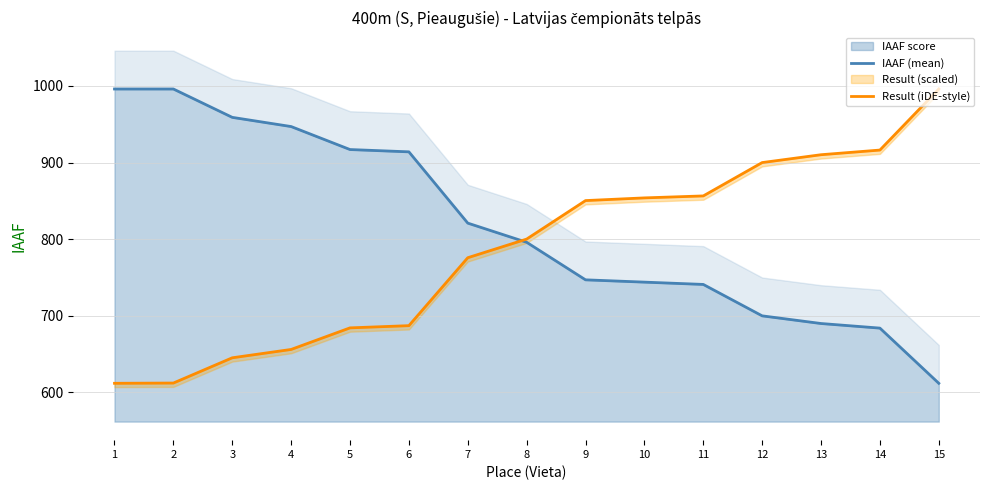

What is the lowest value of the IAAF score series?

612